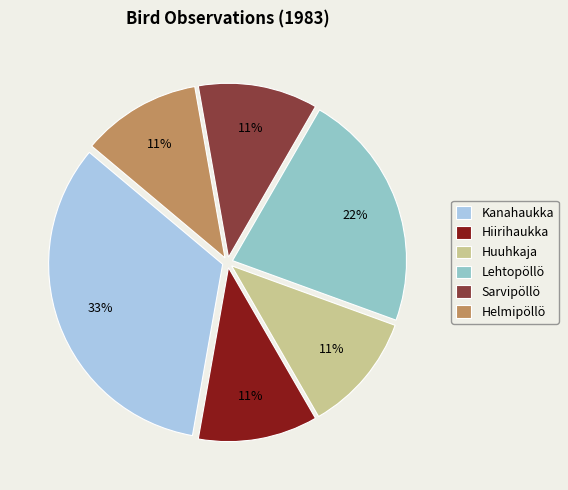

To the nearest percent, what is the difference between the Huuhkaja and Lehtopöllö slice percentages?

11%